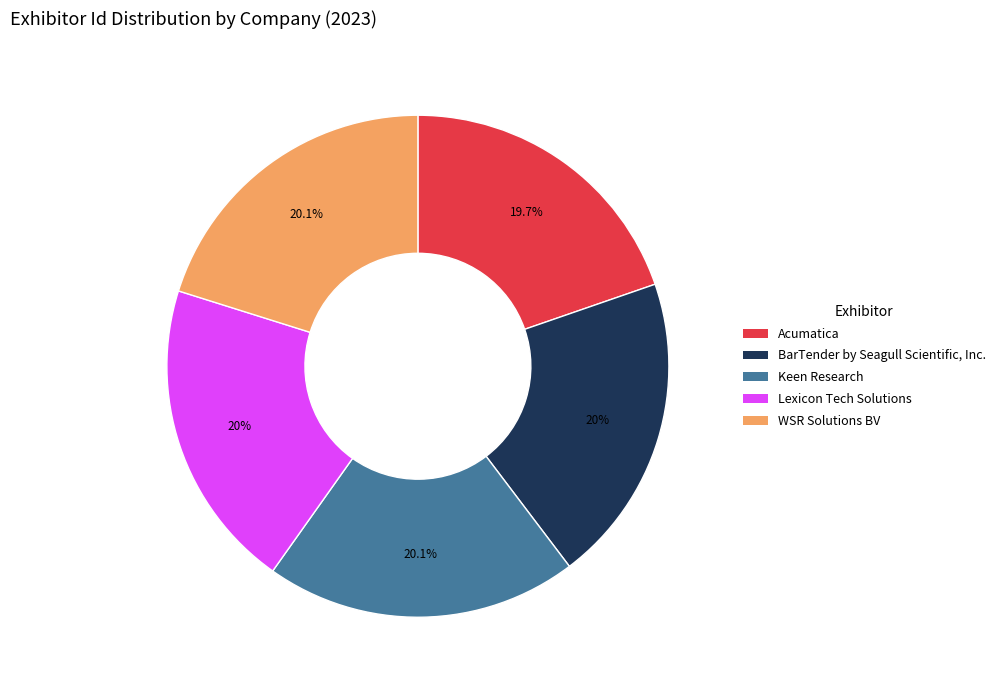

To the nearest percent, what percentage of the pie is Acumatica?

20%